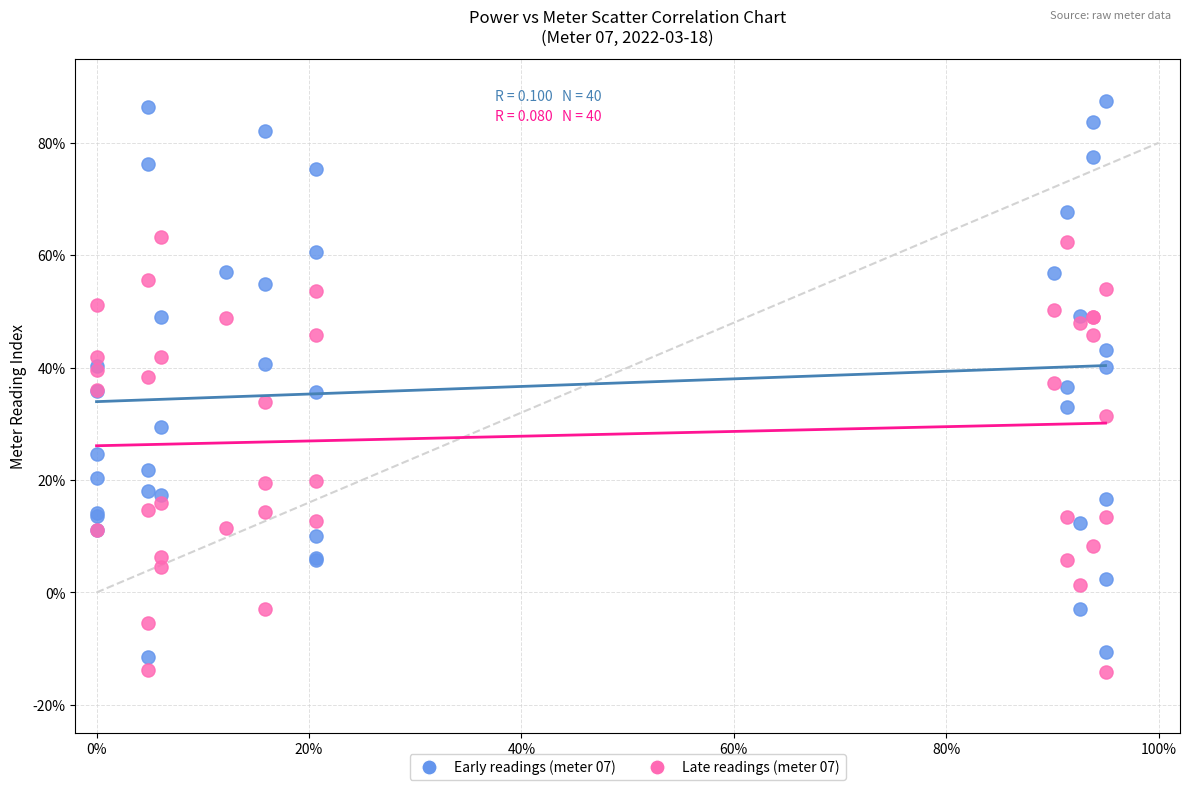

Which series reaches the maximum Y coordinate?

Early readings (meter 07)